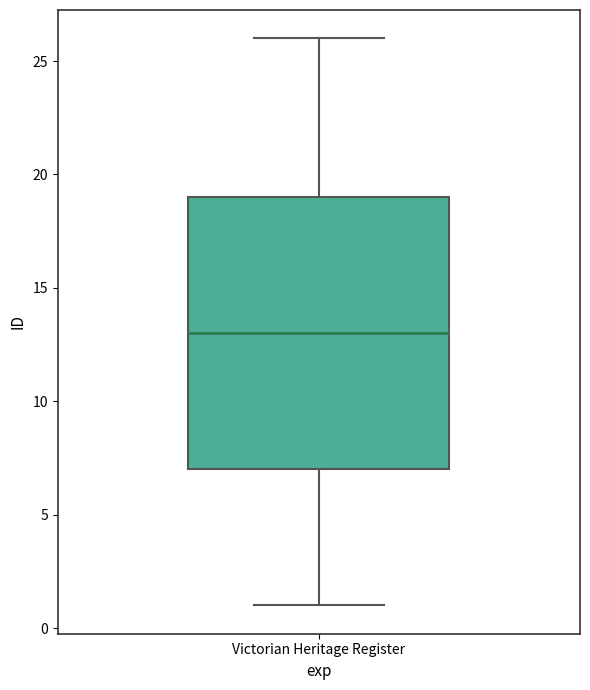

Read this box plot against the y-axis: the position of the median line, the range covered by the box, and the ends of both whiskers. The values are not printed on the chart, so give them approximately, as read against the axis.

median 13, box 7 to 19, whiskers 1 to 26